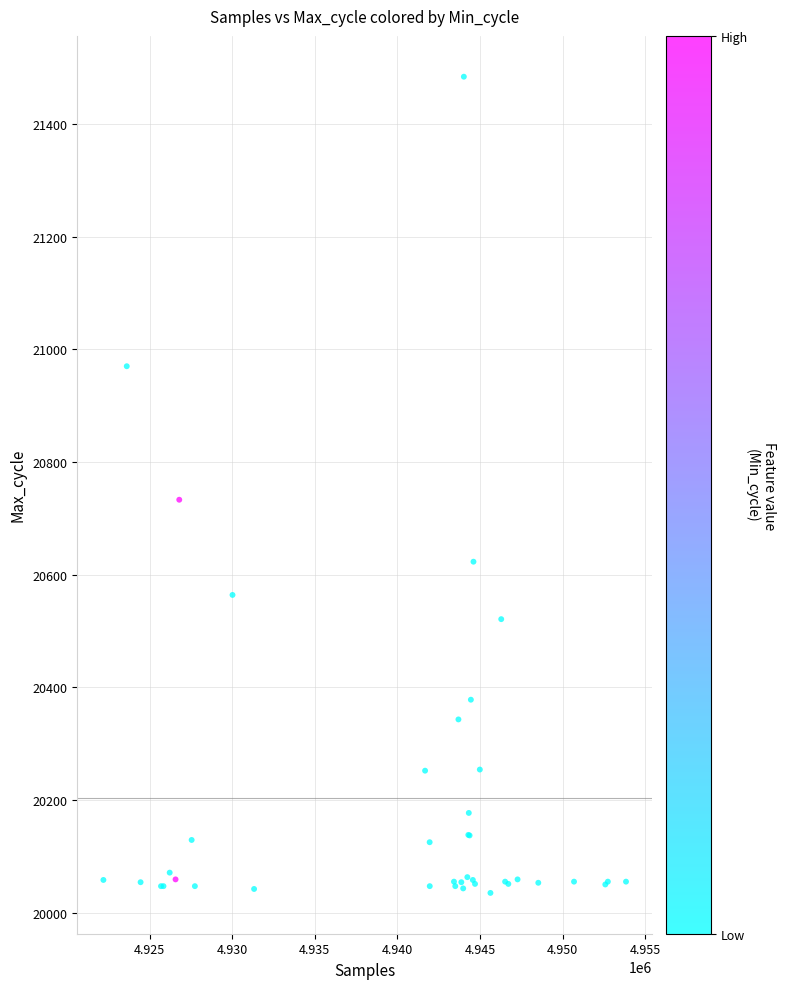

What Y value in the scatter plot is closest to 20759?

20733